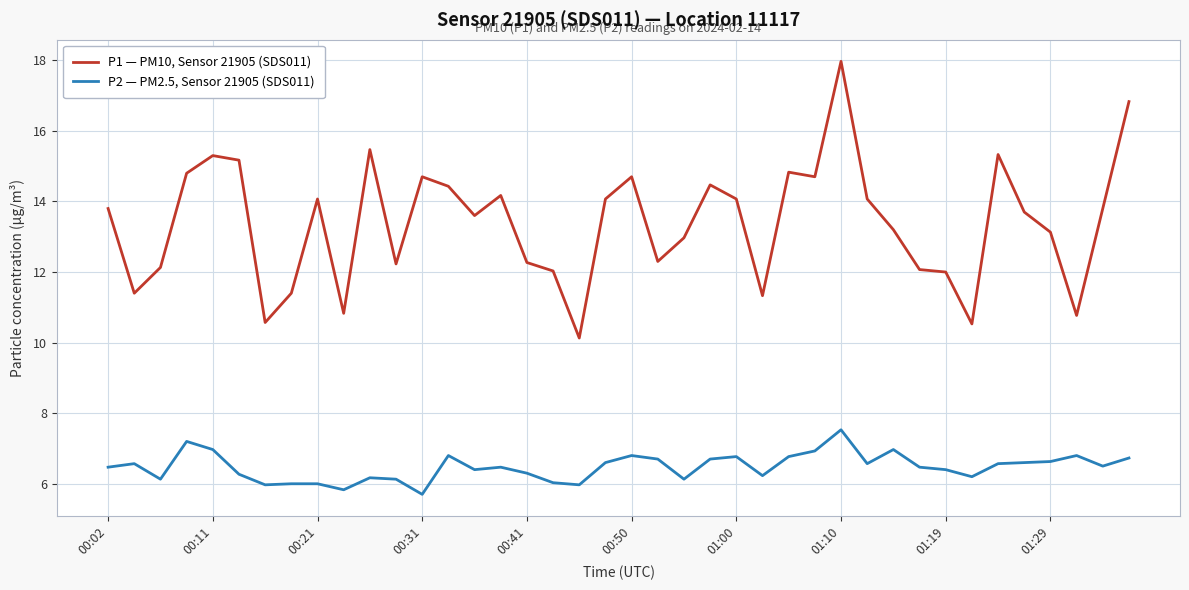

What is the difference between the maximum and minimum values in the P1 — PM10, Sensor 21905 (SDS011) series?

7.8